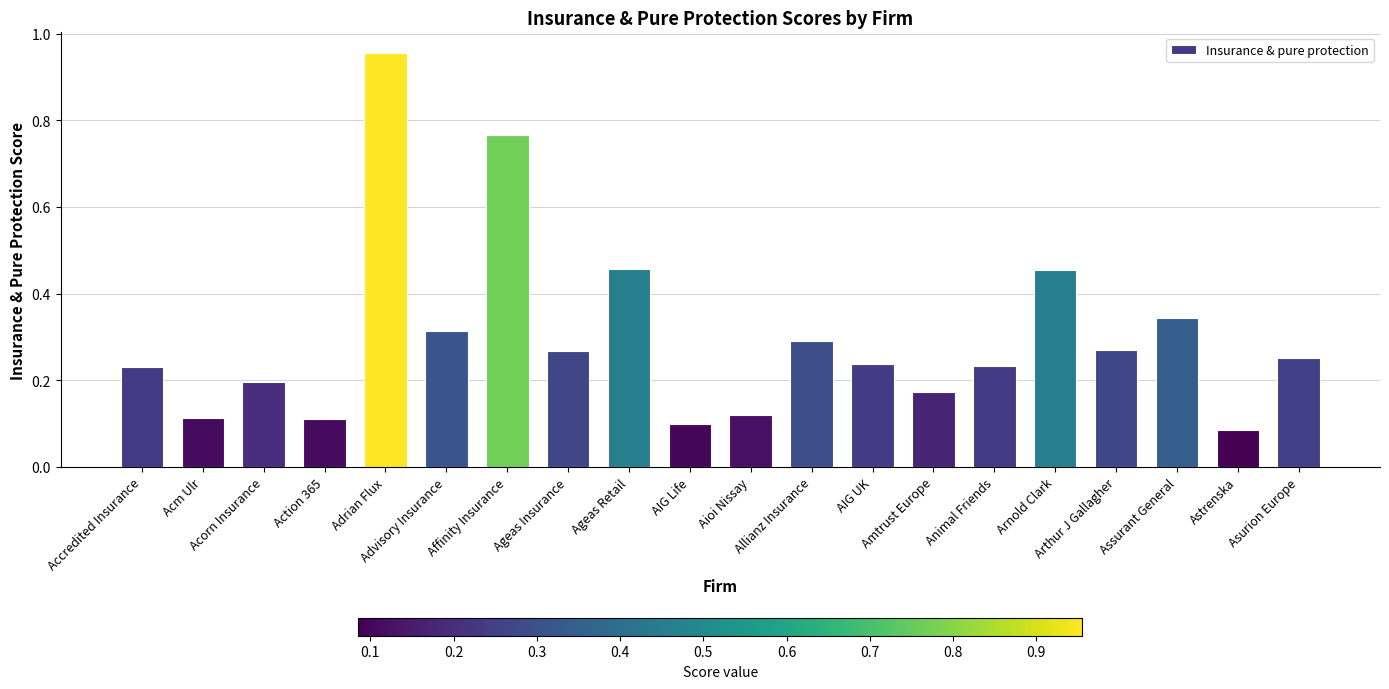

What is the difference between the maximum and minimum values?

0.9